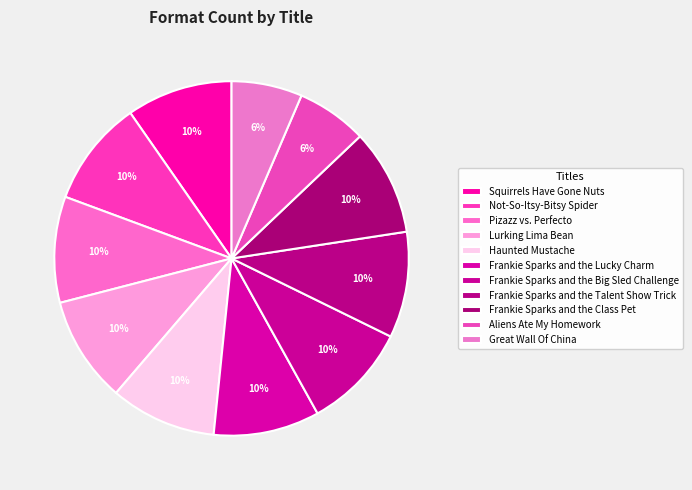

Do Squirrels Have Gone Nuts and Lurking Lima Bean together represent more than half of the pie?

No